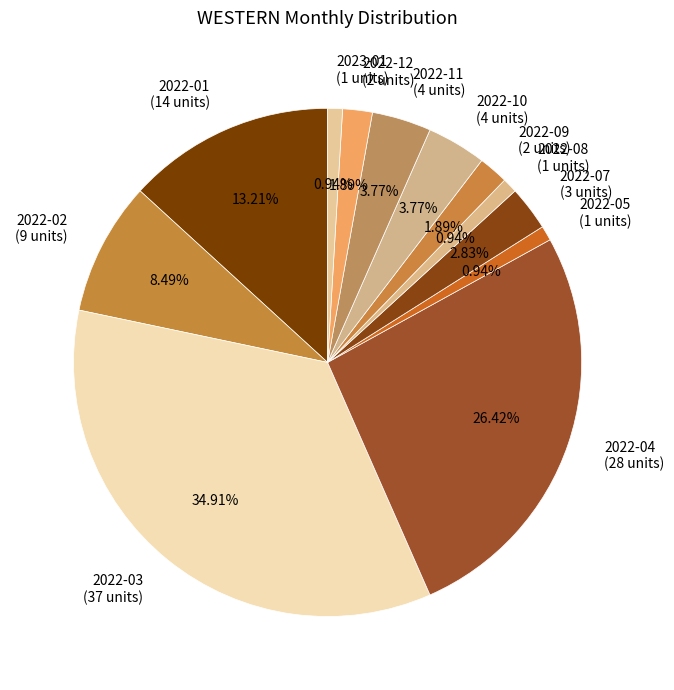

Do 2022-11 (4 units) and 2022-08 (1 units) together represent more than half of the pie?

No